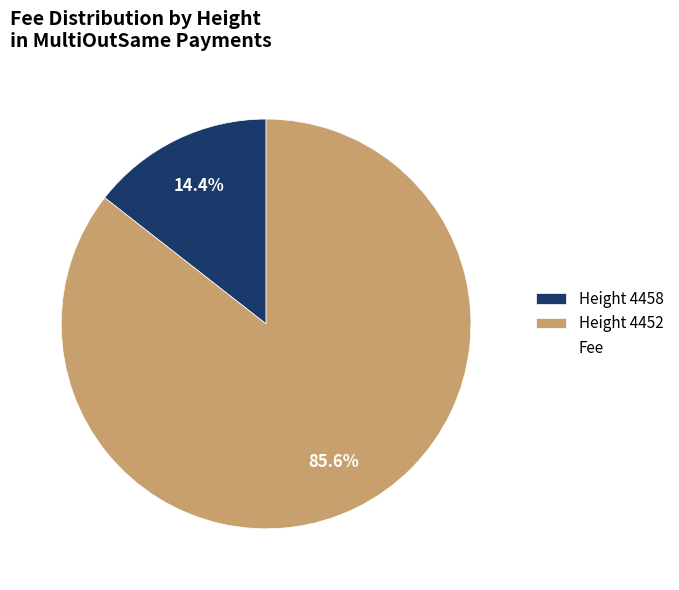

Does any single category account for the majority?

Yes